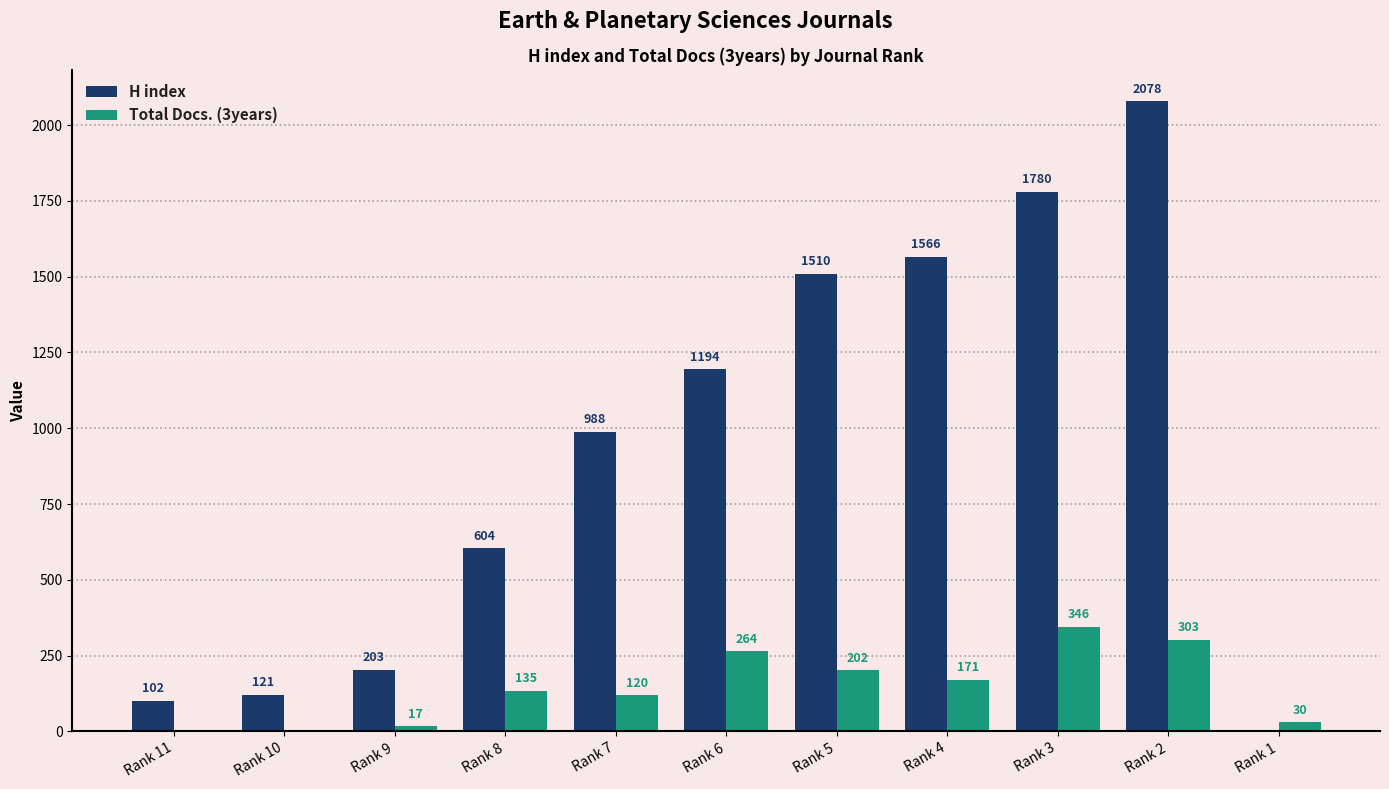

What are all the series names shown in the legend?

H index, Total Docs. (3years)